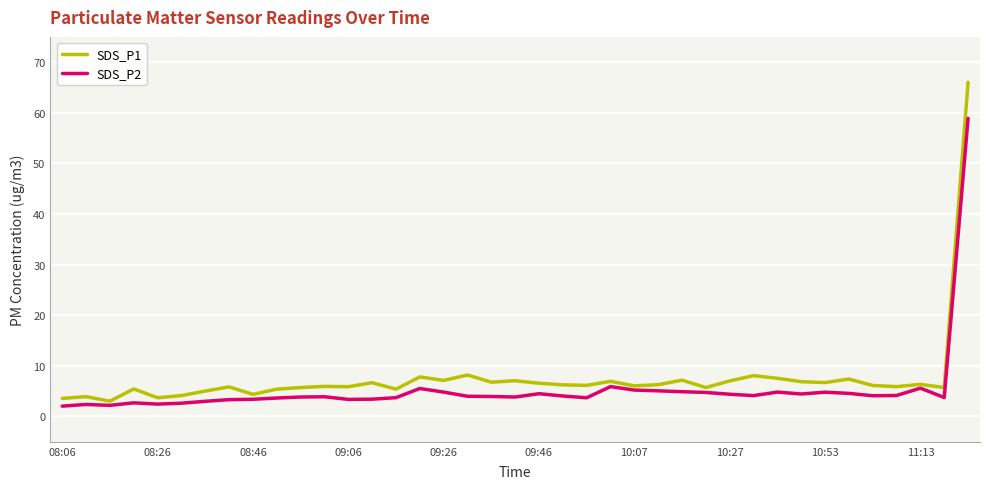

What is the minimum value for SDS_P1?

3.0